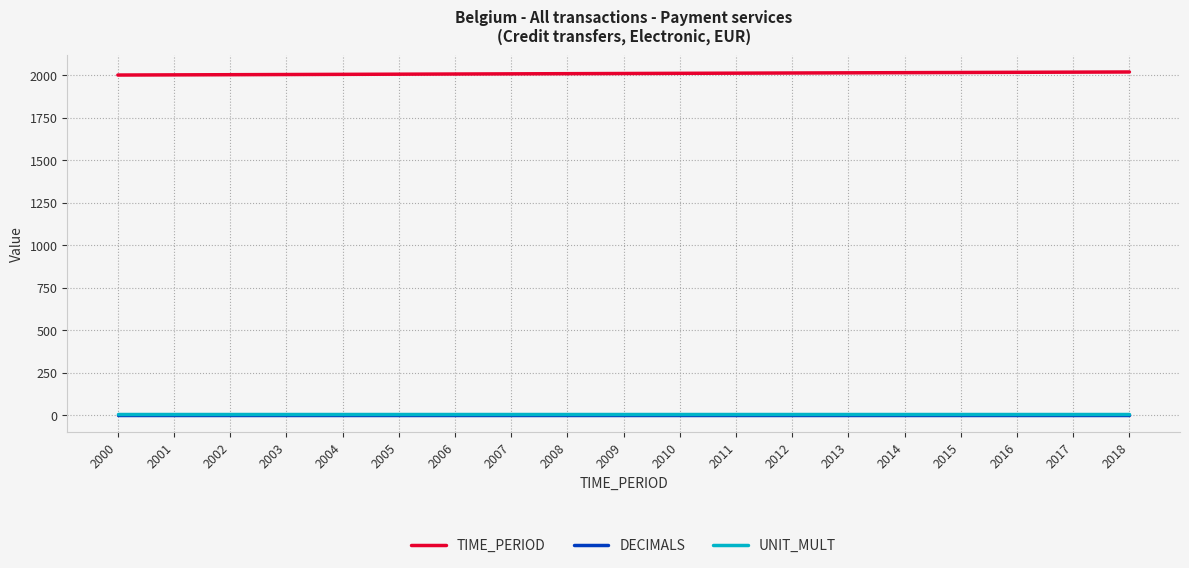

True or false: UNIT_MULT and TIME_PERIOD cross at least once.

False